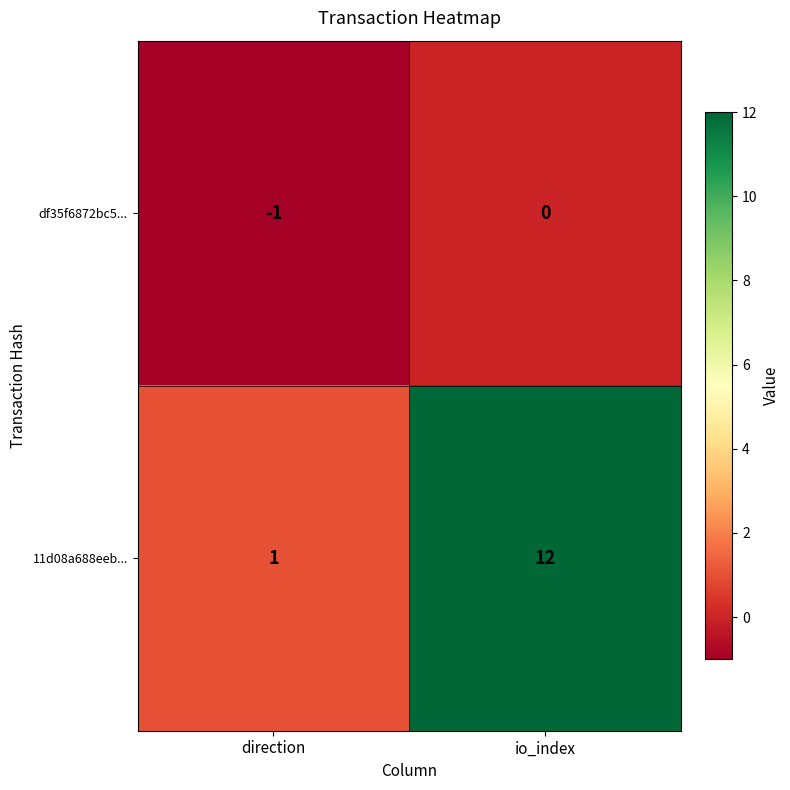

List the series in order of their overall mean, highest first.

11d08a688eeb..., df35f6872bc5...